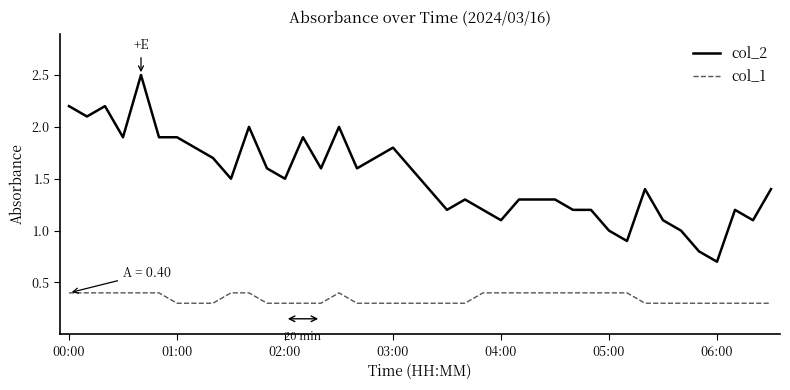

What is the minimum value for col_1?

0.3